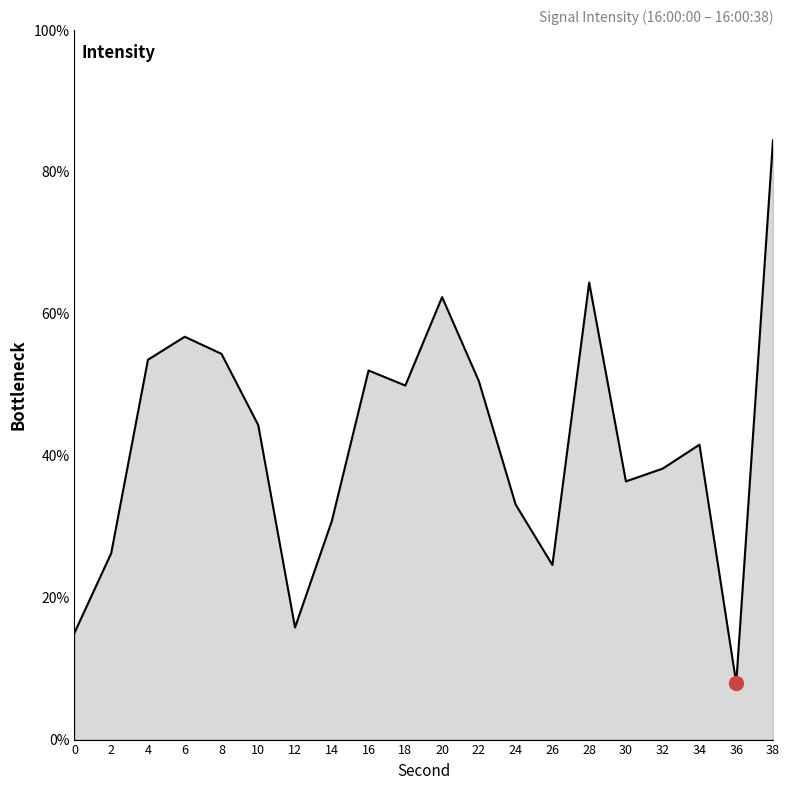

Which category has the lowest value across all series?

36